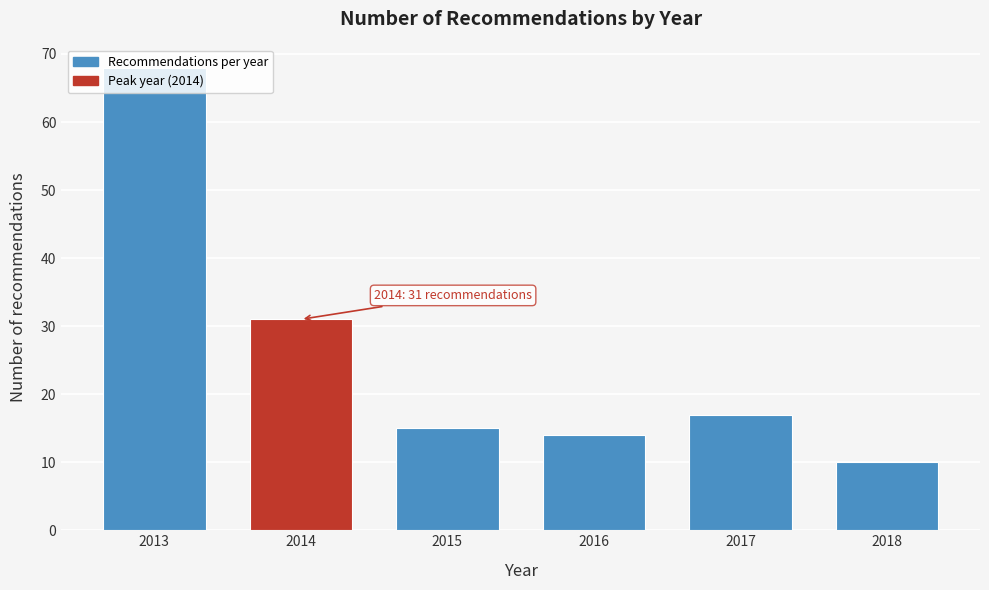

Read the value at 2013.

68